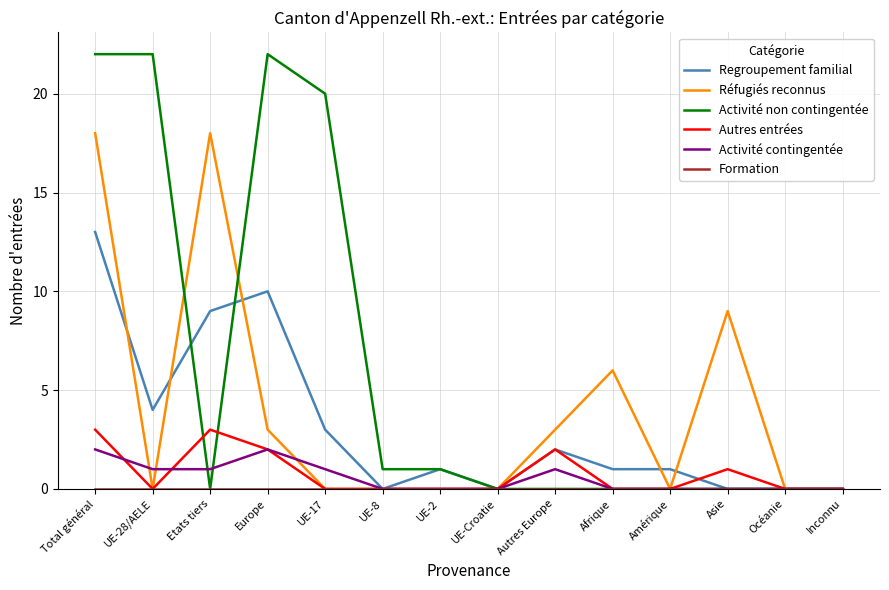

Which series has the widest spread of values?

Activité non contingentée